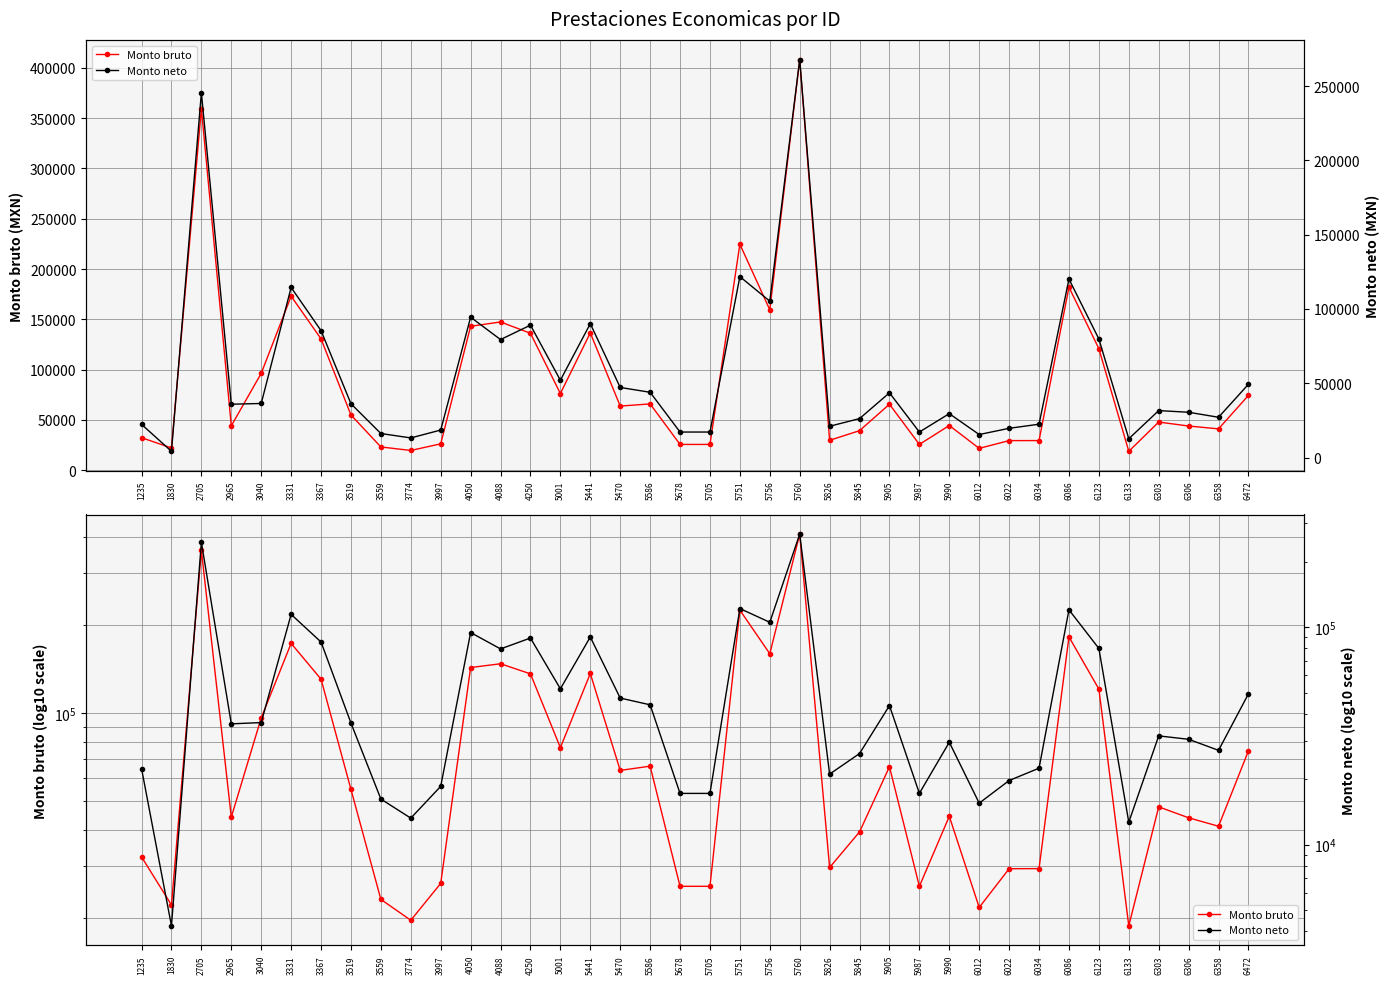

The value of Monto neto at 6012 is 15523. True or false?

True